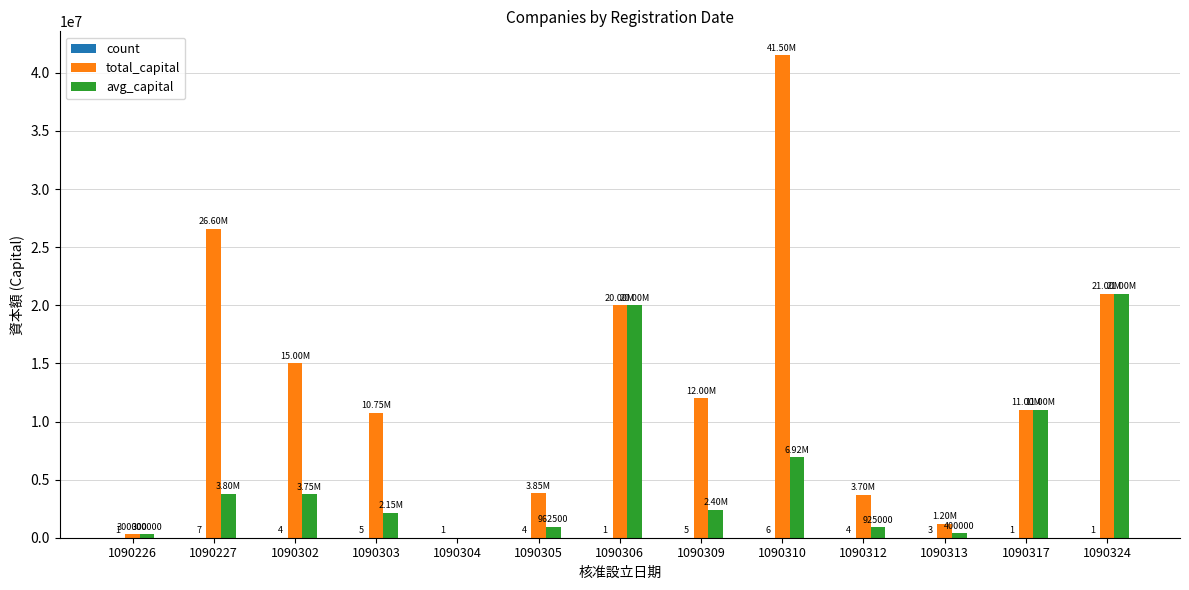

How many series are shown in this chart?

3